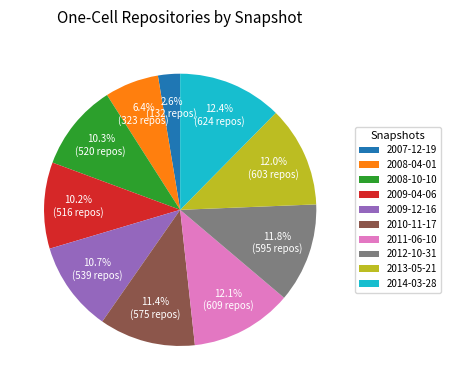

To the nearest percent, what is the average slice percentage?

10%